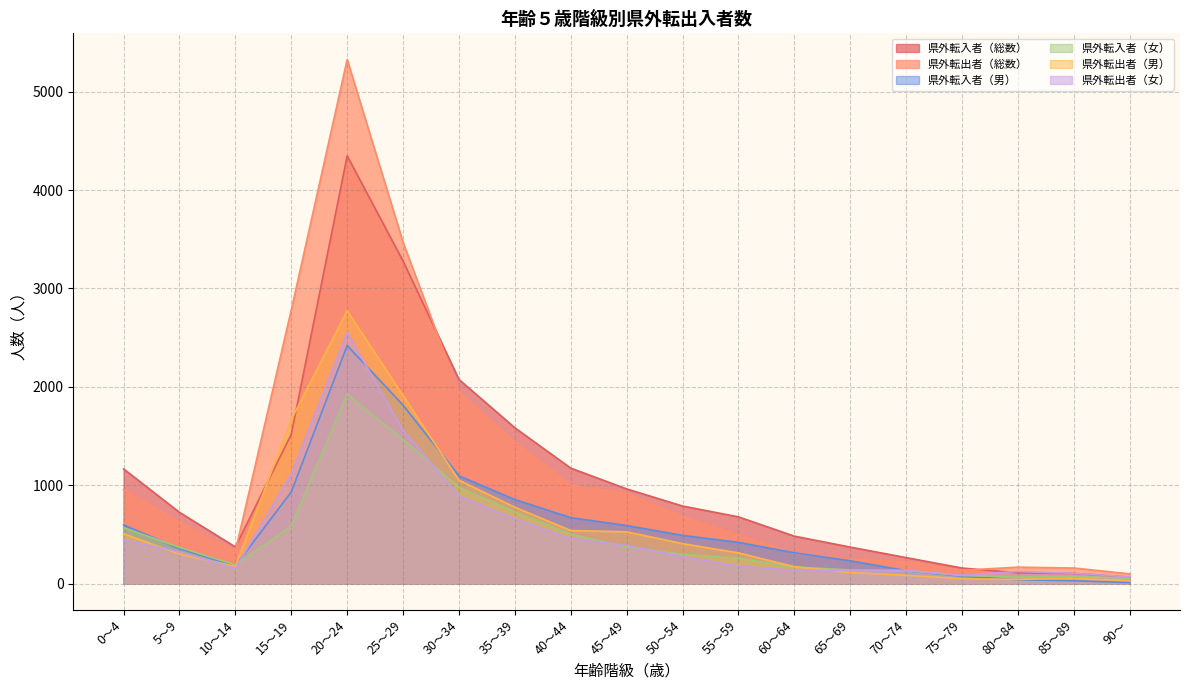

How many values in the 県外転入者（総数） series are below 725?

9